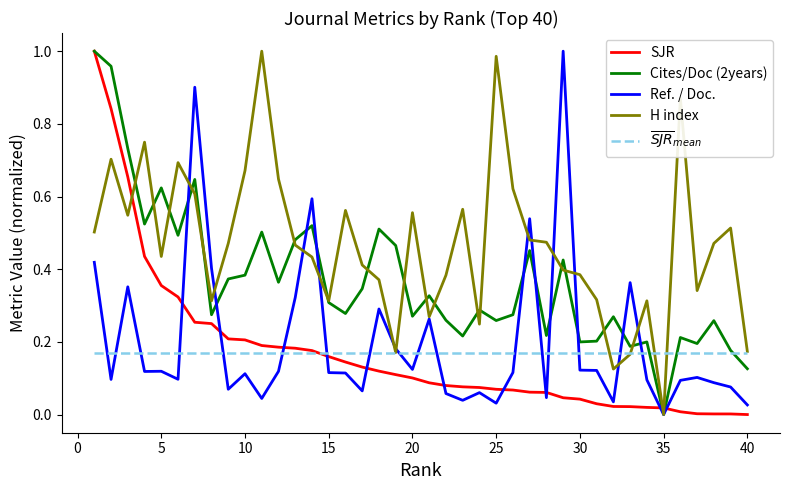

Which series ends up on top after the final intersection of H index and SJR?

H index